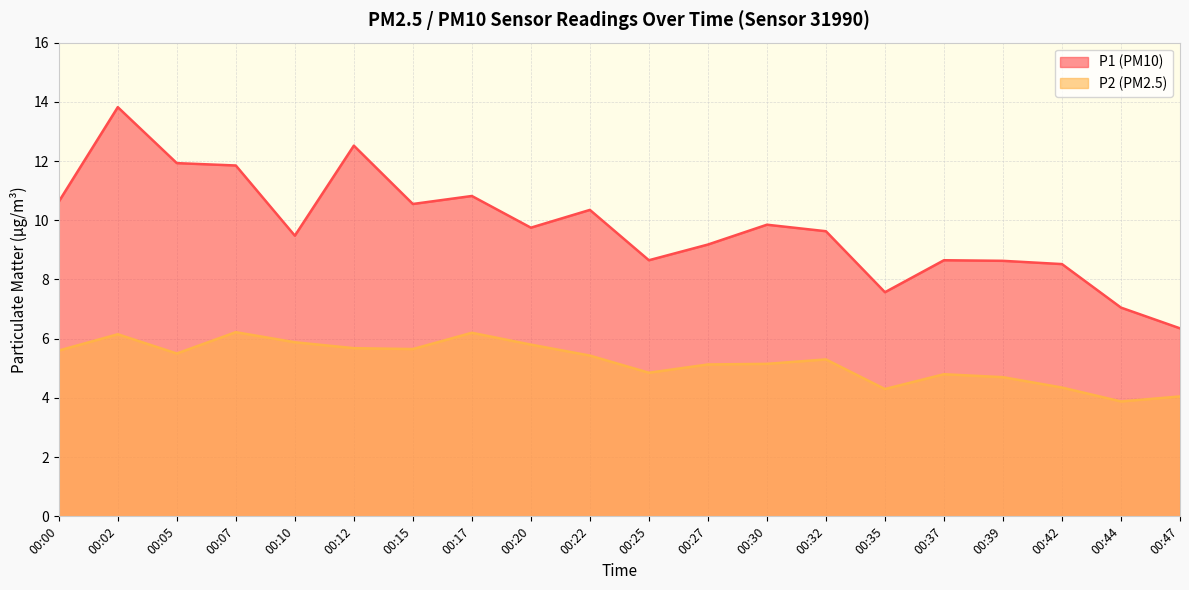

Which series has the largest range (max minus min)?

P1